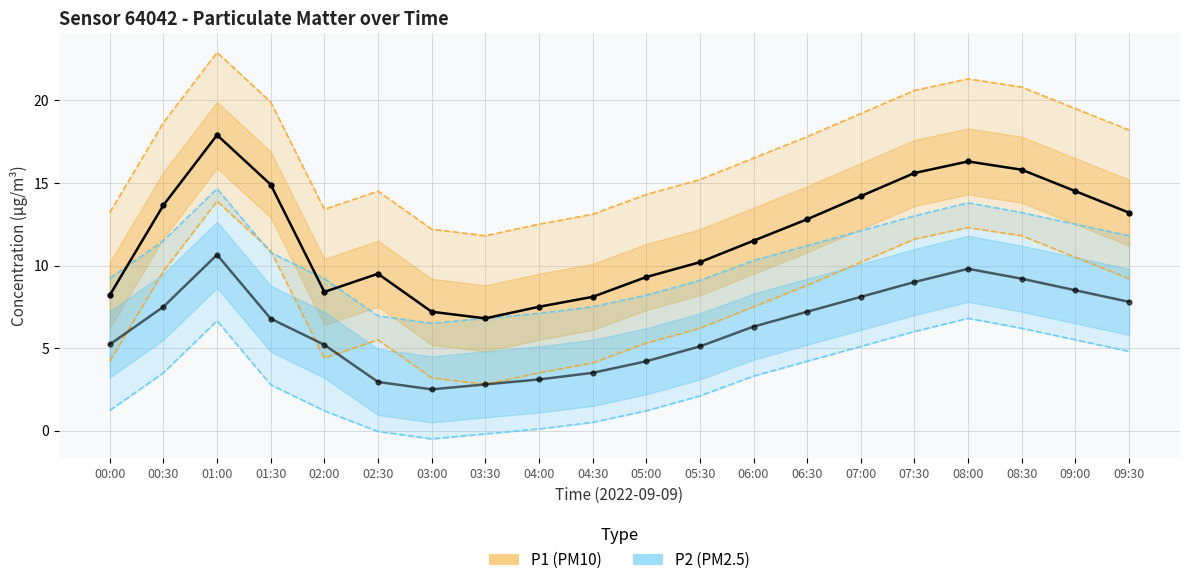

True or false: P1 upper bound and P1 lower bound cross at least once.

False